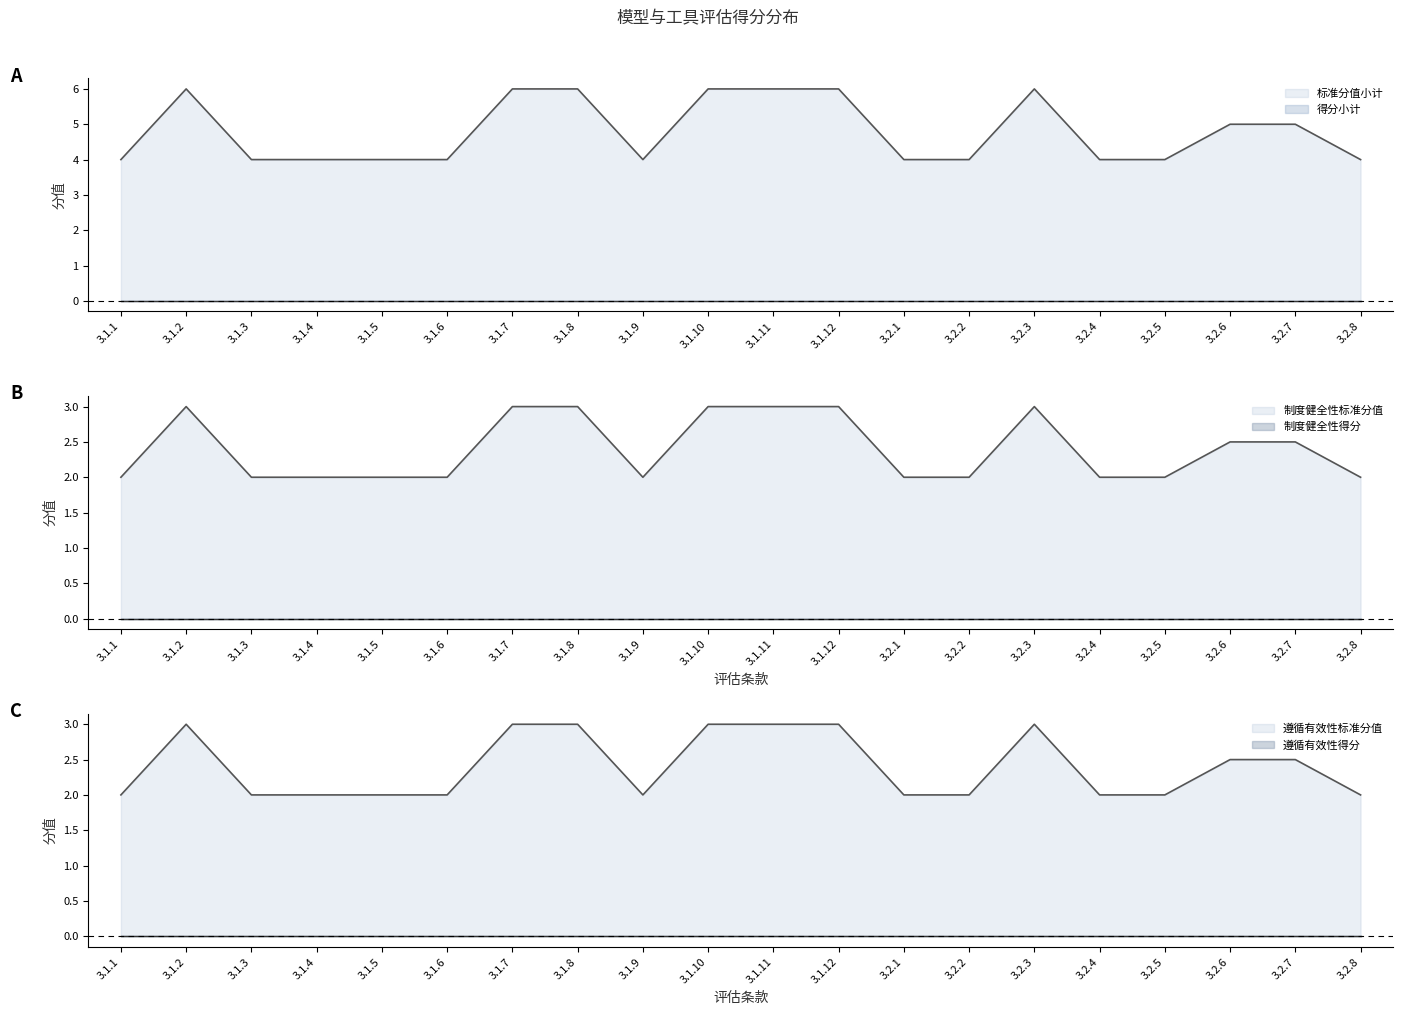

How many data points does each series have?

20